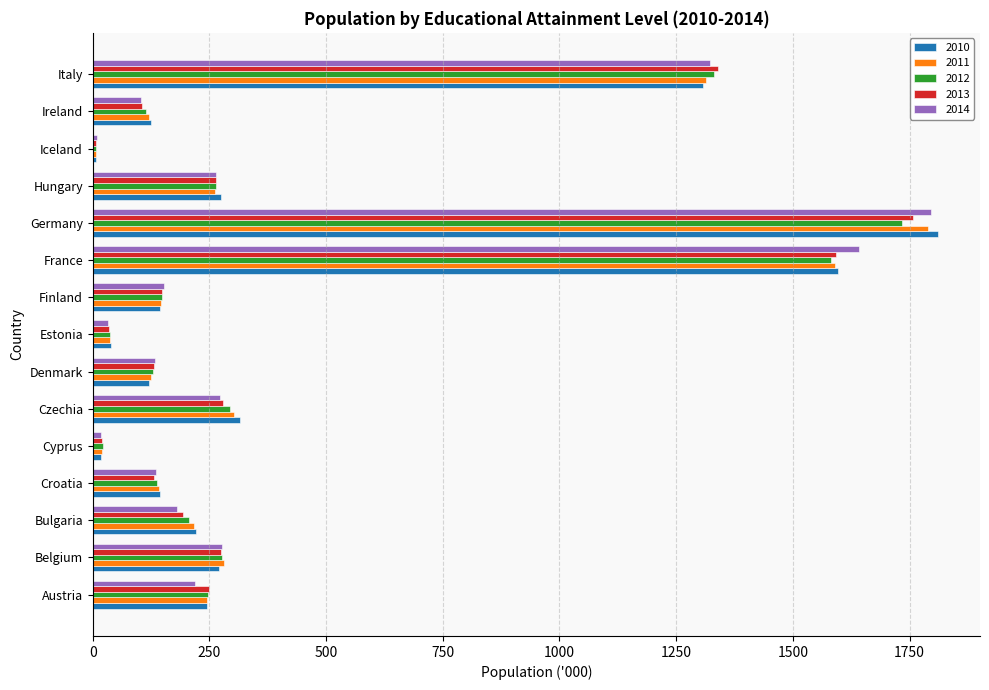

What is the maximum value for 2010?

1810.3